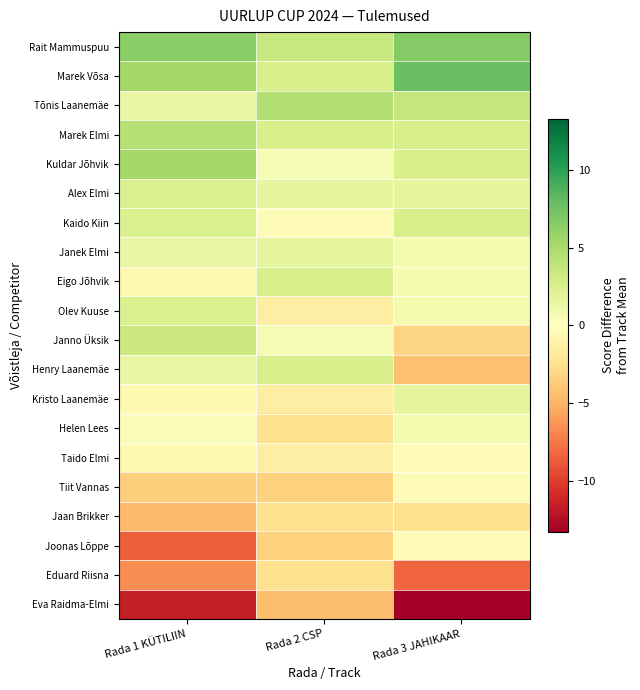

Reading left to right, extract all data points from this chart.

Rait Mammuspuu: Rada 1 KÜTILIIN=6.4	Rada 2 CSP=3.6	Rada 3 JAHIKAAR=6.7
Marek Võsa: Rada 1 KÜTILIIN=5.4	Rada 2 CSP=2.6	Rada 3 JAHIKAAR=7.7
Tõnis Laanemäe: Rada 1 KÜTILIIN=1.4	Rada 2 CSP=4.6	Rada 3 JAHIKAAR=3.7
Marek Elmi: Rada 1 KÜTILIIN=4.4	Rada 2 CSP=2.6	Rada 3 JAHIKAAR=2.7
Kuldar Jõhvik: Rada 1 KÜTILIIN=5.4	Rada 2 CSP=0.6	Rada 3 JAHIKAAR=2.7
Alex Elmi: Rada 1 KÜTILIIN=2.4	Rada 2 CSP=1.6	Rada 3 JAHIKAAR=1.7
Kaido Kiin: Rada 1 KÜTILIIN=2.4	Rada 2 CSP=-0.4	Rada 3 JAHIKAAR=2.7
Janek Elmi: Rada 1 KÜTILIIN=1.4	Rada 2 CSP=1.6	Rada 3 JAHIKAAR=0.7
Eigo Jõhvik: Rada 1 KÜTILIIN=-0.6	Rada 2 CSP=2.6	Rada 3 JAHIKAAR=0.7
Olev Kuuse: Rada 1 KÜTILIIN=2.4	Rada 2 CSP=-1.4	Rada 3 JAHIKAAR=0.7
Janno Üksik: Rada 1 KÜTILIIN=3.4	Rada 2 CSP=0.6	Rada 3 JAHIKAAR=-3.3
Henry Laanemäe: Rada 1 KÜTILIIN=1.4	Rada 2 CSP=2.6	Rada 3 JAHIKAAR=-4.3
Kristo Laanemäe: Rada 1 KÜTILIIN=-0.6	Rada 2 CSP=-1.4	Rada 3 JAHIKAAR=1.7
Helen Lees: Rada 1 KÜTILIIN=0.4	Rada 2 CSP=-2.4	Rada 3 JAHIKAAR=0.7
Taido Elmi: Rada 1 KÜTILIIN=-0.6	Rada 2 CSP=-1.4	Rada 3 JAHIKAAR=-0.3
Tiit Vannas: Rada 1 KÜTILIIN=-3.6	Rada 2 CSP=-3.4	Rada 3 JAHIKAAR=-0.3
Jaan Brikker: Rada 1 KÜTILIIN=-4.6	Rada 2 CSP=-2.4	Rada 3 JAHIKAAR=-2.3
Joonas Lõppe: Rada 1 KÜTILIIN=-8.6	Rada 2 CSP=-3.4	Rada 3 JAHIKAAR=-0.3
Eduard Riisna: Rada 1 KÜTILIIN=-6.6	Rada 2 CSP=-2.4	Rada 3 JAHIKAAR=-8.3
Eva Raidma-Elmi: Rada 1 KÜTILIIN=-11.6	Rada 2 CSP=-4.4	Rada 3 JAHIKAAR=-13.3